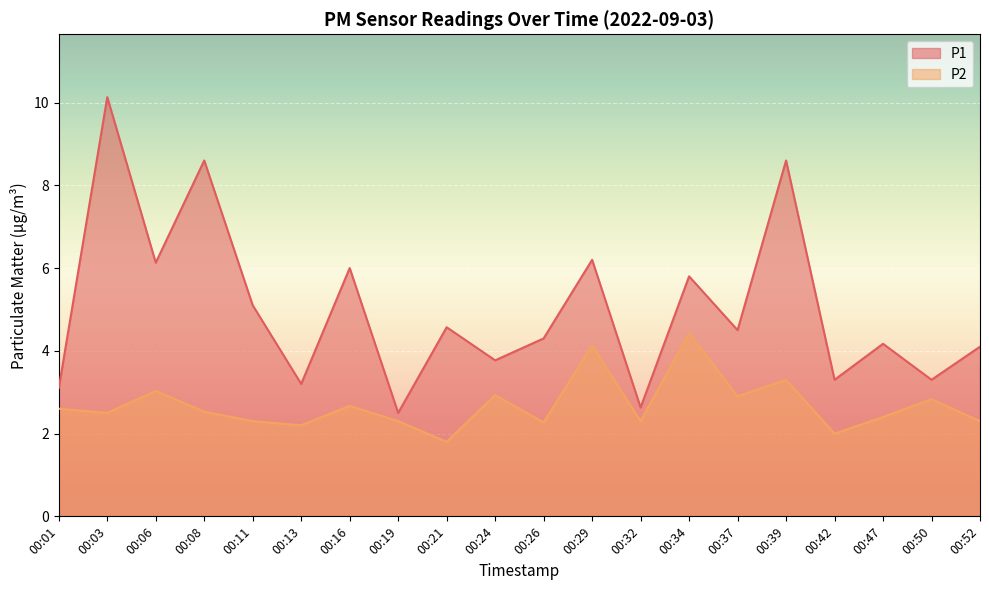

What is the value of the P2 point at the 20th from the left?

2.3